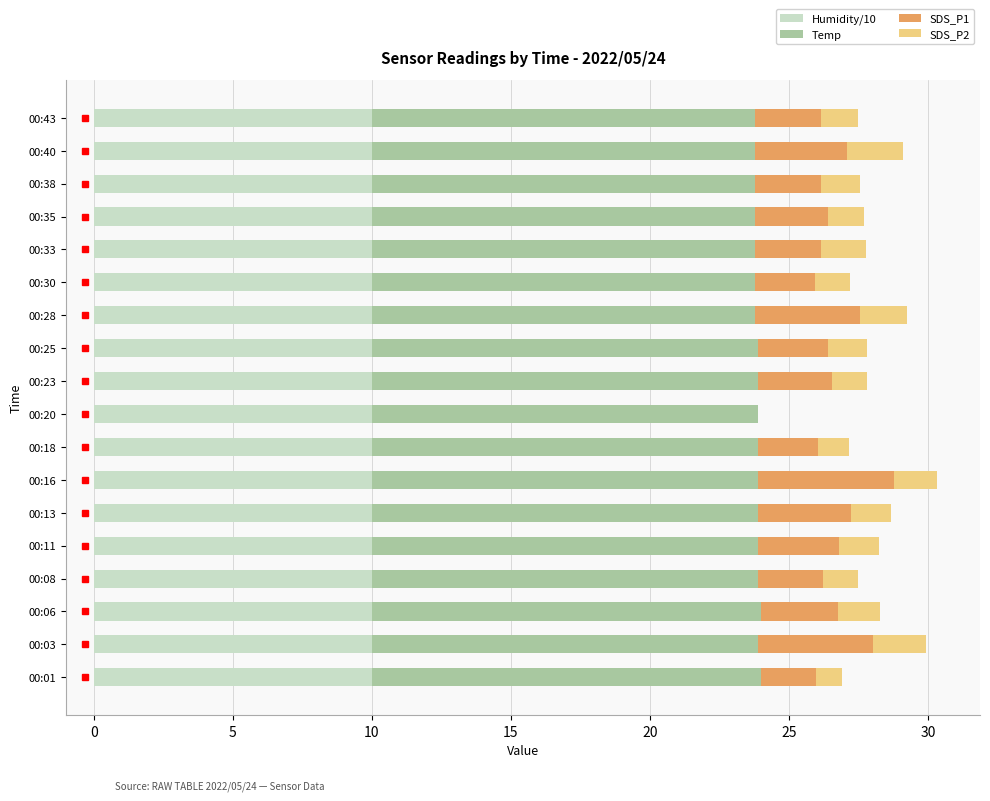

What are all the series names shown in the legend?

Humidity/10, Temp, SDS_P1, SDS_P2